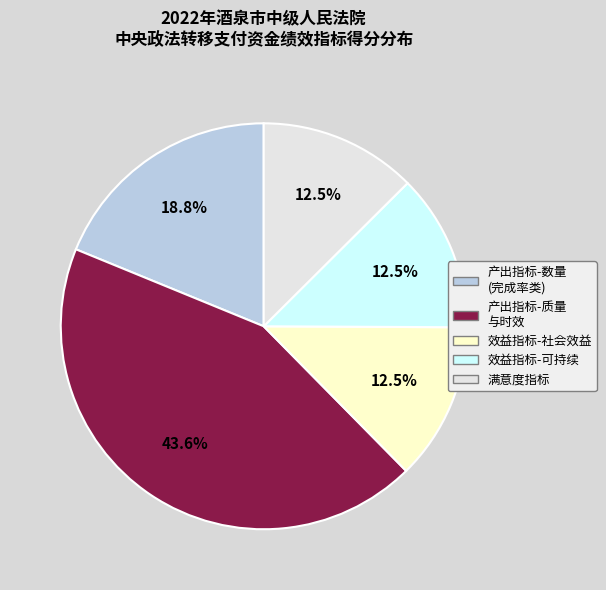

How many segments does this pie chart have?

5